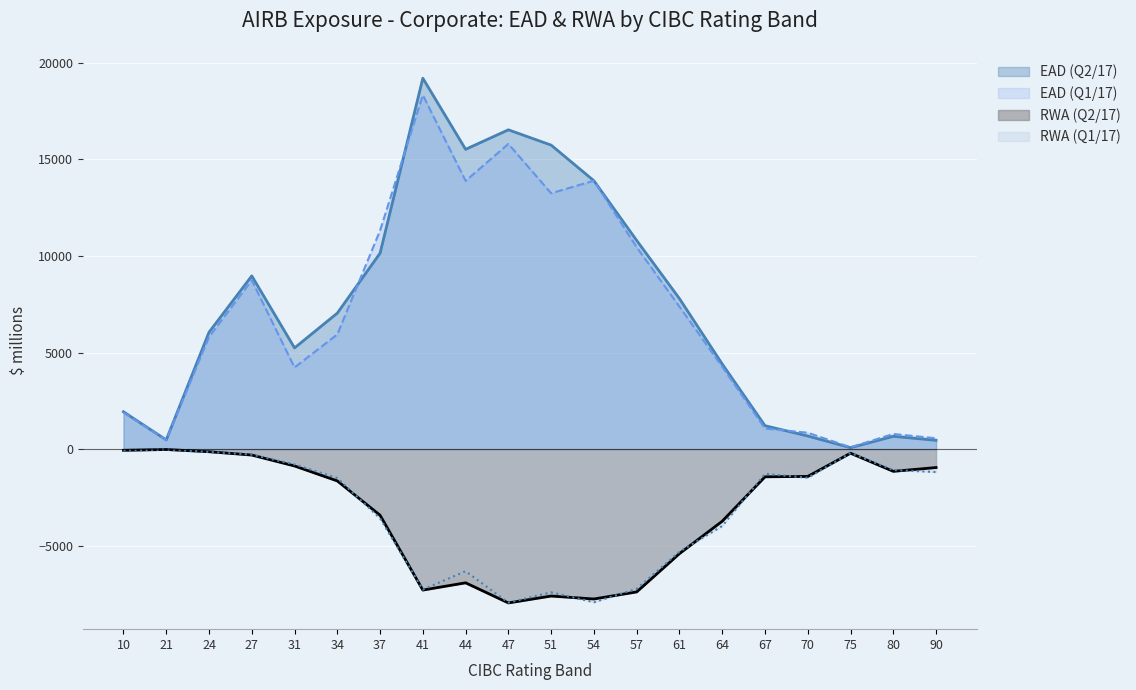

Reading right to left, what are all the values shown in this chart?

EAD (Q2/17): 456	664	76	680	1214	4407	7792	10802	13892	15735	16528	15518	19197	10142	7040	5239	8967	6050	478	1934
EAD (Q1/17): 561	784	96	849	1068	4260	7374	10449	13893	13244	15798	13884	18326	11313	5938	4227	8740	5806	470	1892
RWA (Q2/17): -953	-1149	-210	-1413	-1432	-3732	-5408	-7390	-7756	-7603	-7960	-6919	-7294	-3421	-1645	-871	-306	-134	-19	-61
RWA (Q1/17): -1186	-1083	-199	-1482	-1279	-3980	-5312	-7230	-7925	-7410	-7948	-6318	-7269	-3583	-1498	-791	-282	-142	-19	-72